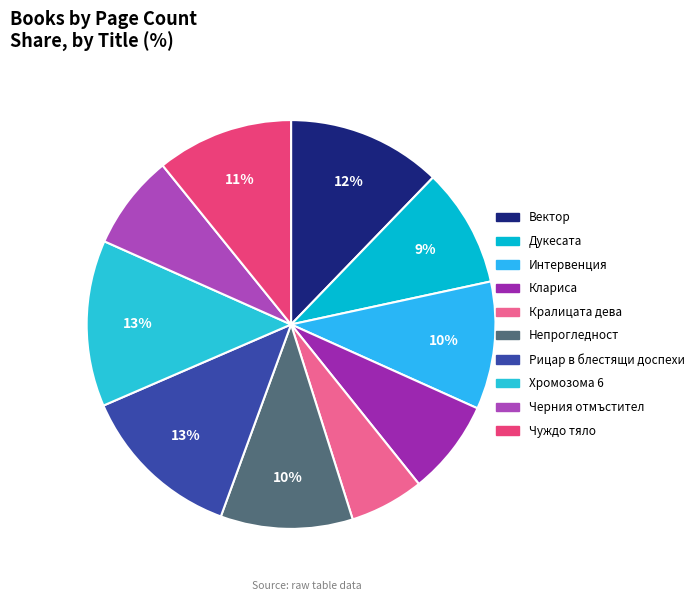

How many slices are in this pie chart?

10